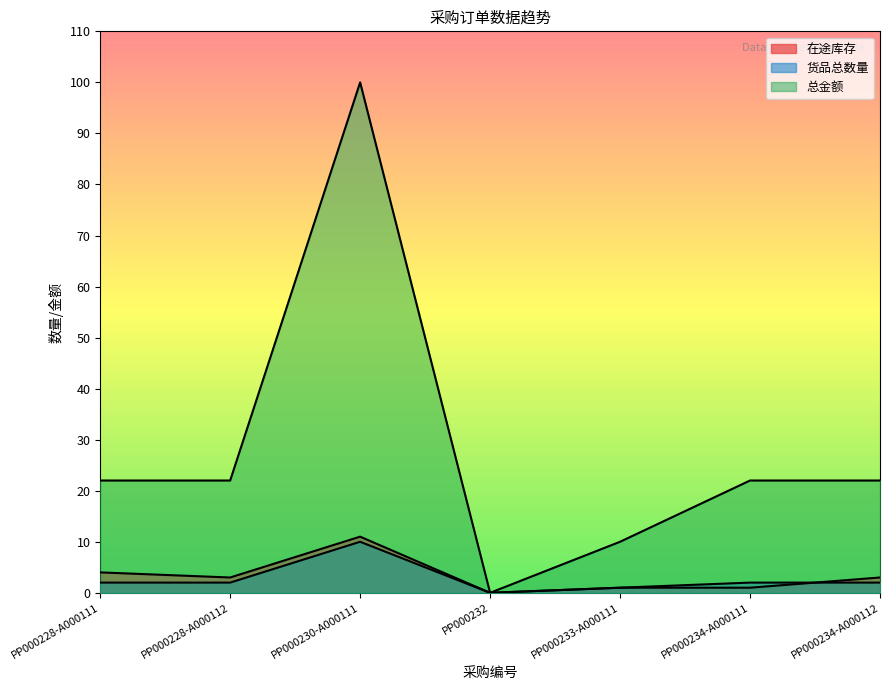

What is the maximum value shown in the chart?

100